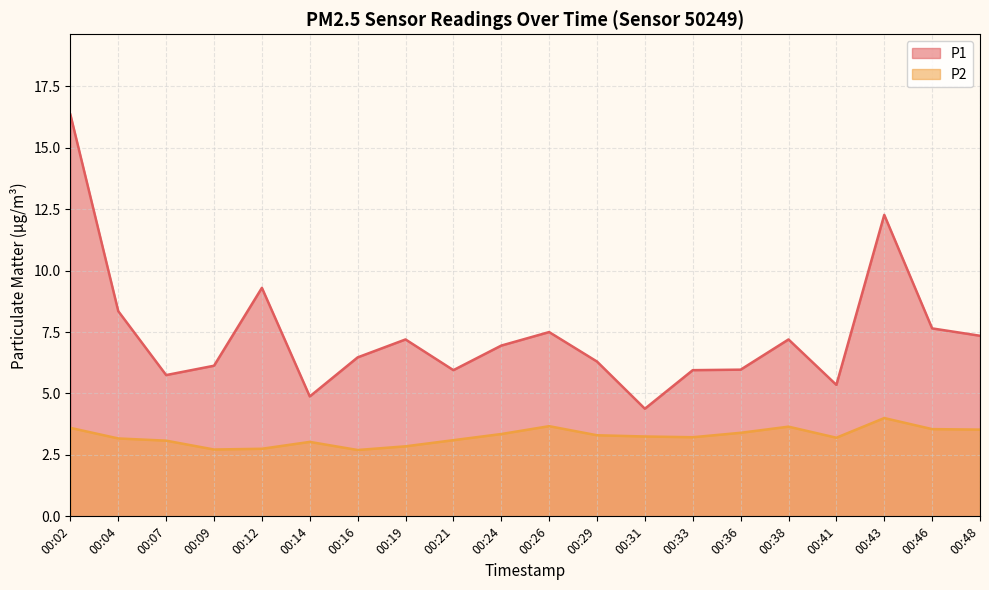

Which series has the largest range (max minus min)?

P1